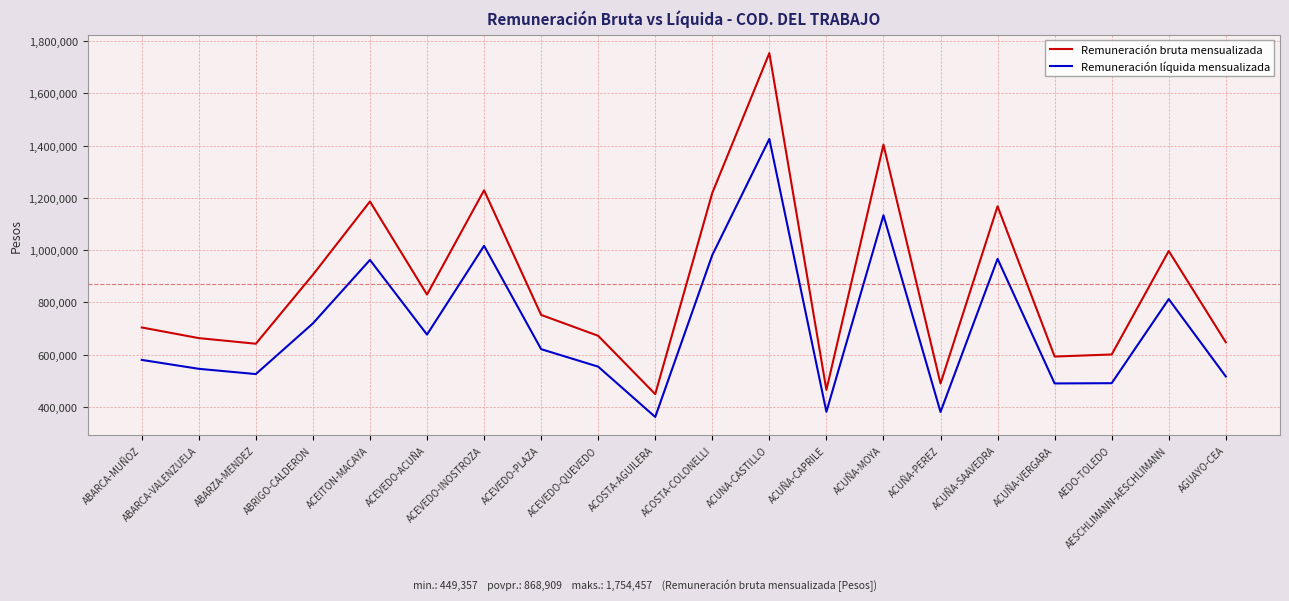

Which series changed the most between ABARZA-MENDEZ and ACEVEDO-INOSTROZA?

Remuneración bruta mensualizada